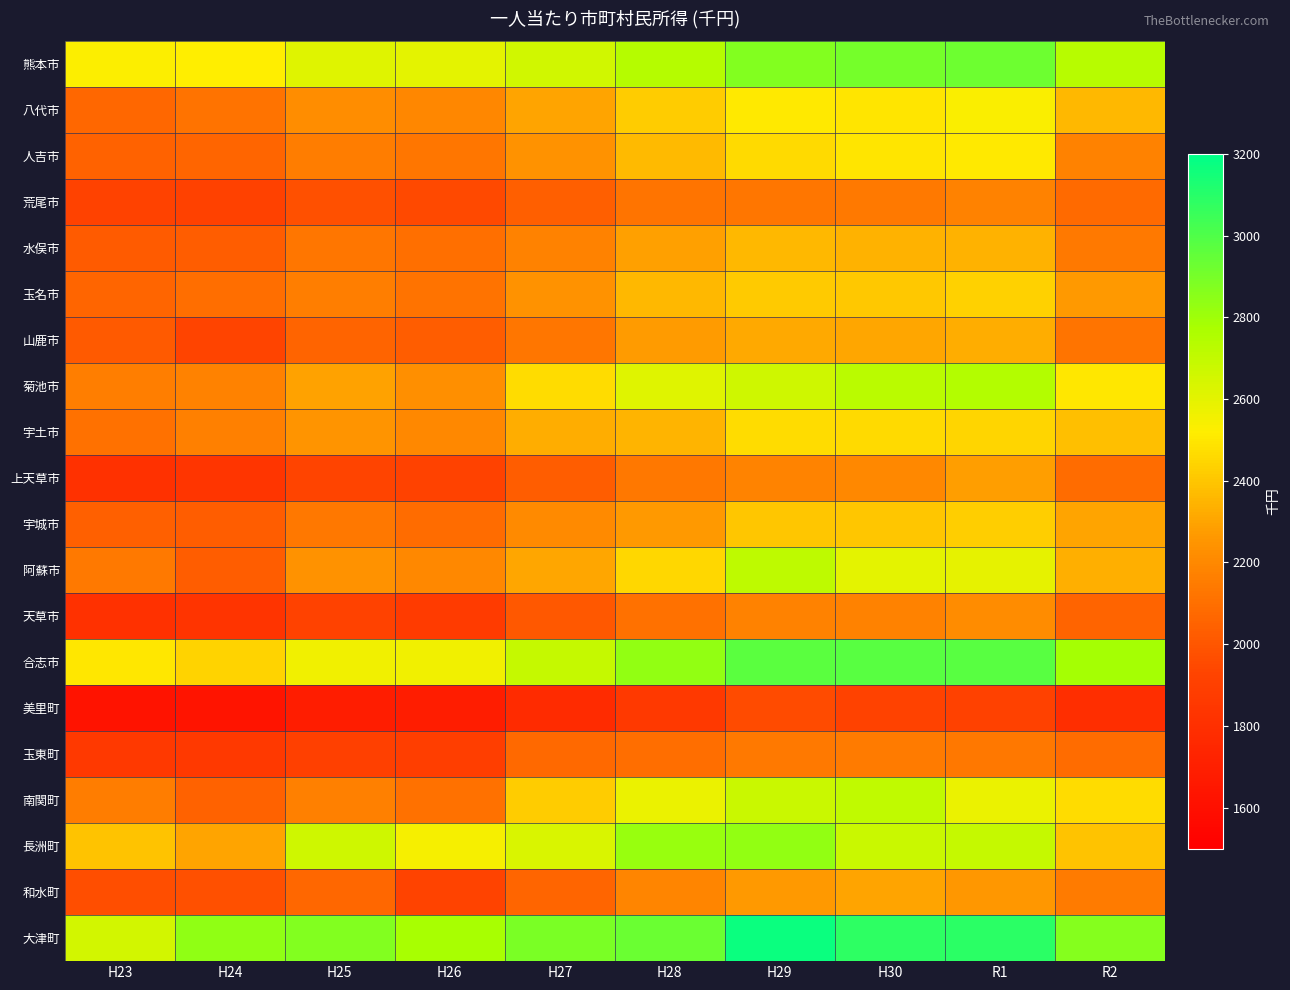

At how many categories does at least one series exceed 2421?

10